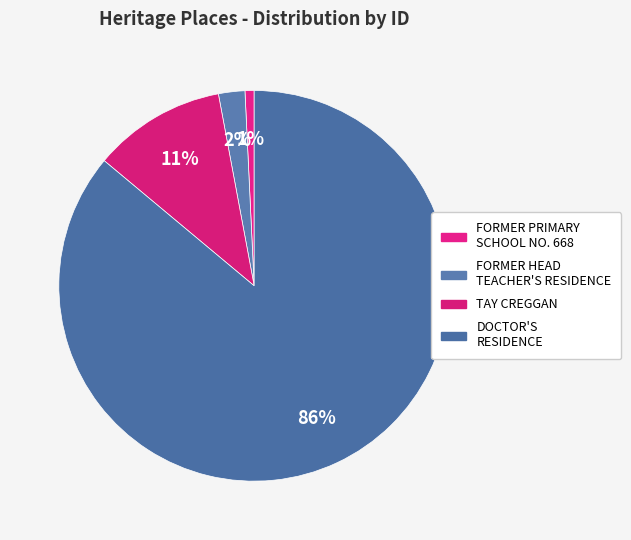

Count the number of slices in the pie.

4